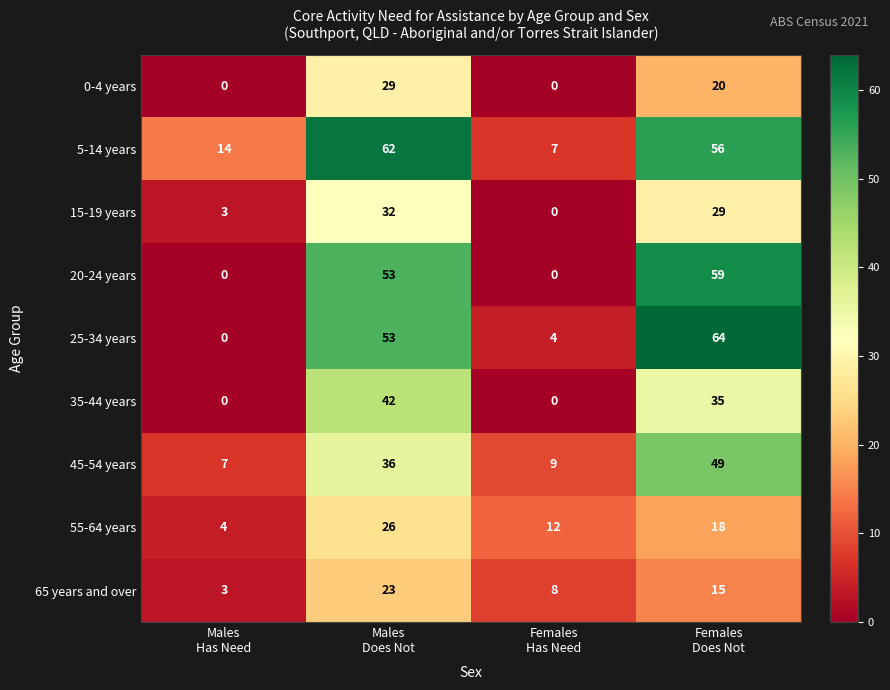

Which series has the largest total across all categories?

5-14 years